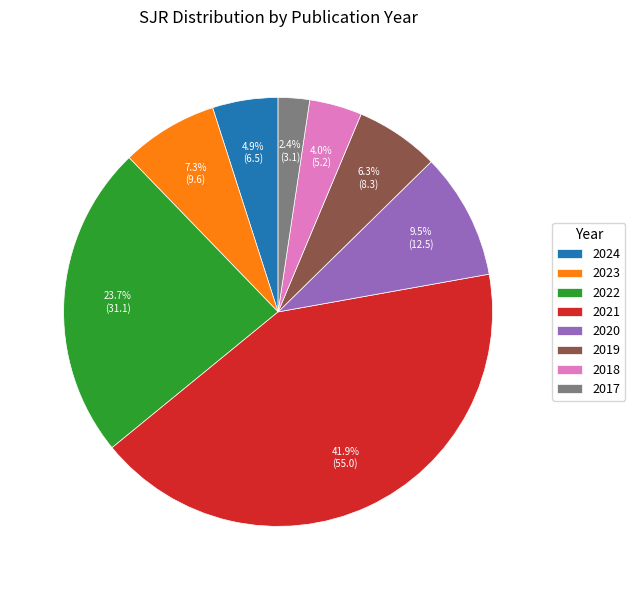

How many slices are in this pie chart?

8